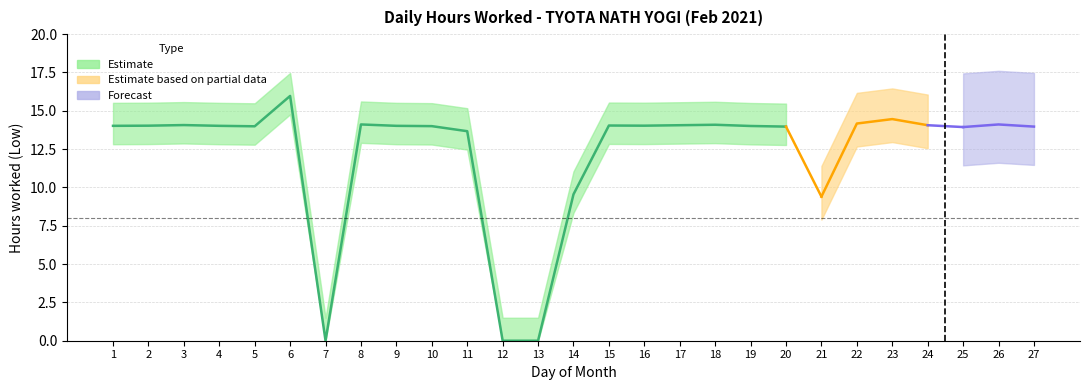

At which category does the data reach its first local peak?

3